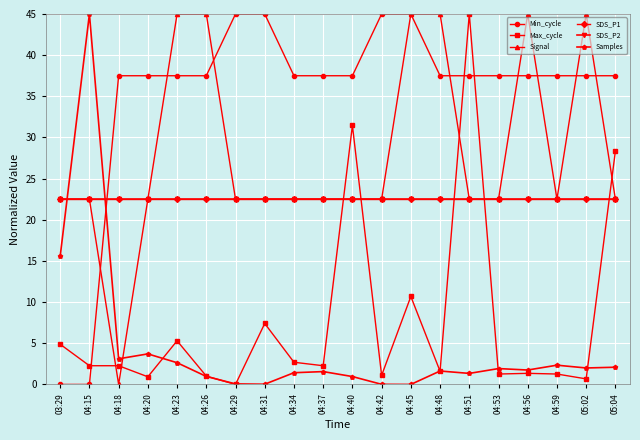

Is this an area chart (filled region under the line)?

No